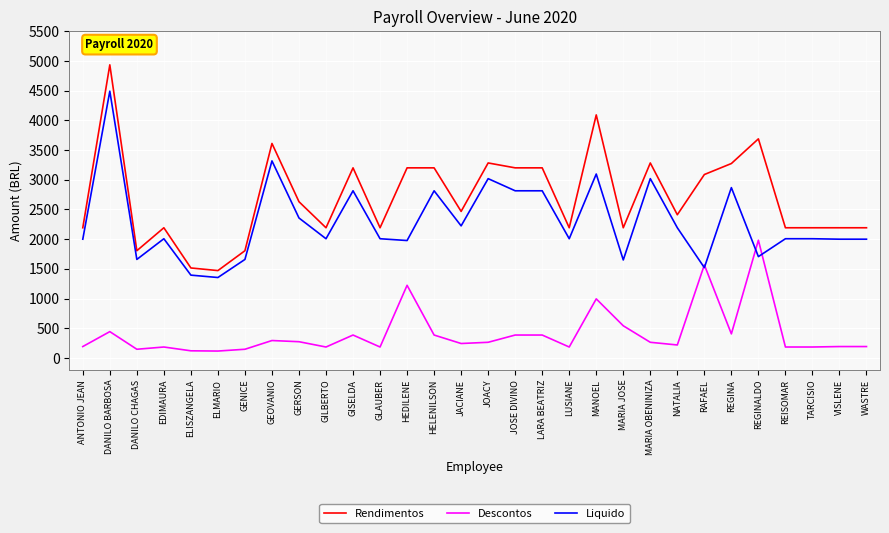

True or false: Rendimentos has a value of 2629.9 at GERSON.

True